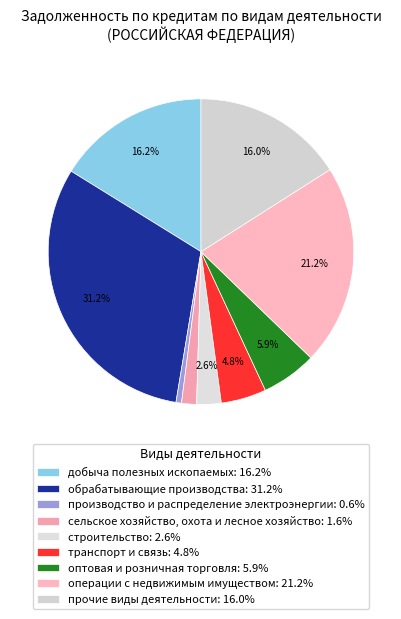

Count the number of slices in the pie.

9